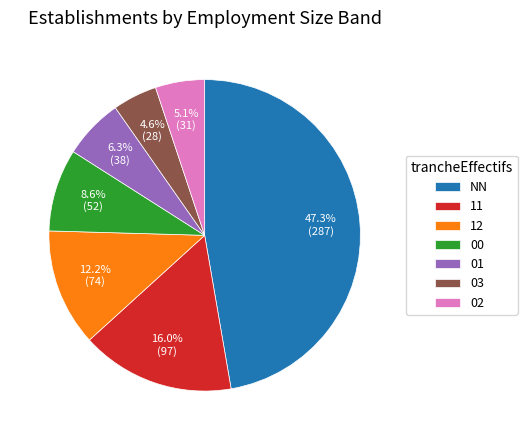

How many segments does this pie chart have?

7